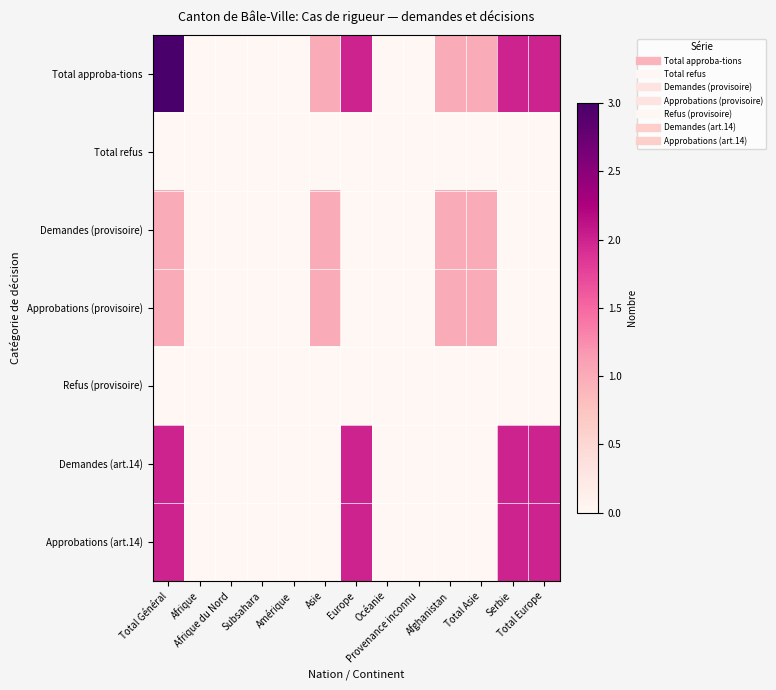

Which series has the largest total across all categories?

Total approba-tions